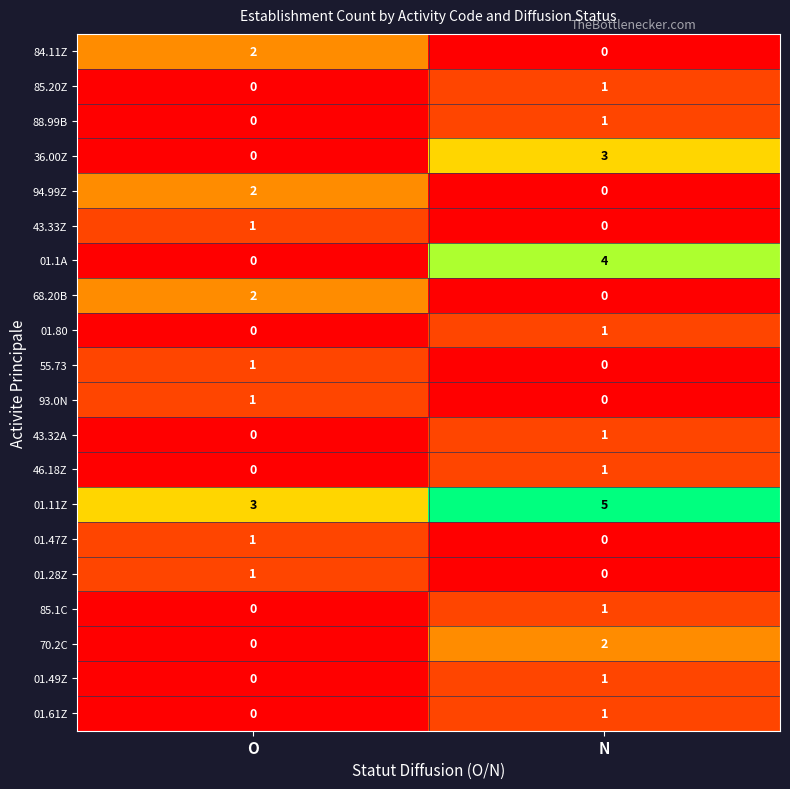

What is the difference between the 36.00Z values at N and O?

3